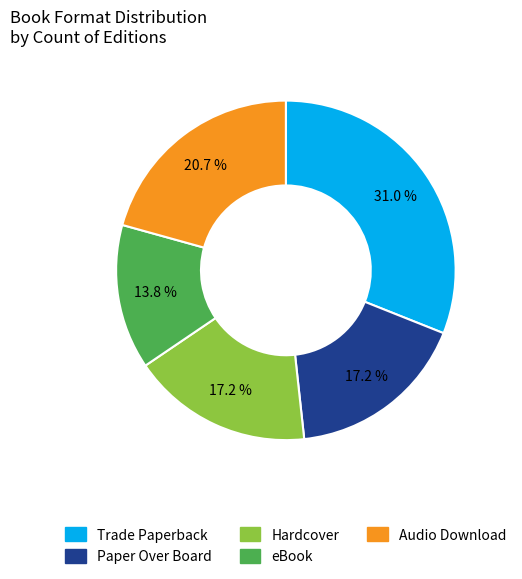

What percentage is the Paper Over Board slice, to the nearest percent?

17%